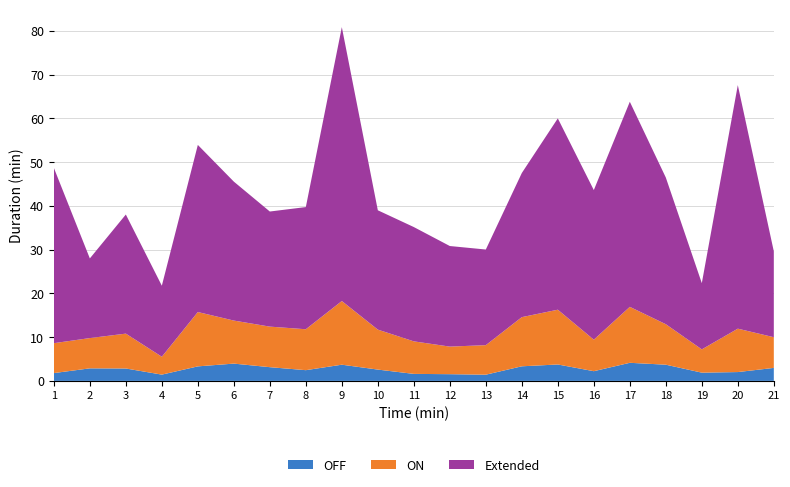

Reading right to left, transcribe all the data shown in this chart.

OFF: 3.0	2.0	1.9	3.7	4.1	2.2	3.8	3.3	1.4	1.5	1.6	2.6	3.7	2.5	3.1	4.0	3.3	1.4	2.8	2.9	1.8
ON: 7.0	9.9	5.3	9.2	12.8	7.2	12.5	11.2	6.8	6.3	7.4	9.1	14.6	9.3	9.3	9.8	12.4	4.1	8.0	6.9	6.8
Extended: 19.6	55.6	15.1	33.5	46.9	34.2	43.7	32.9	21.9	23.0	26.1	27.3	62.6	27.9	26.3	31.8	38.2	16.2	27.2	18.2	40.1